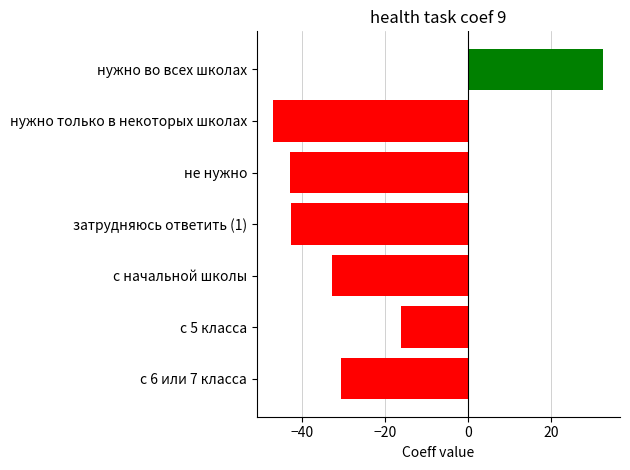

What is the difference between the maximum and minimum values?

79.4